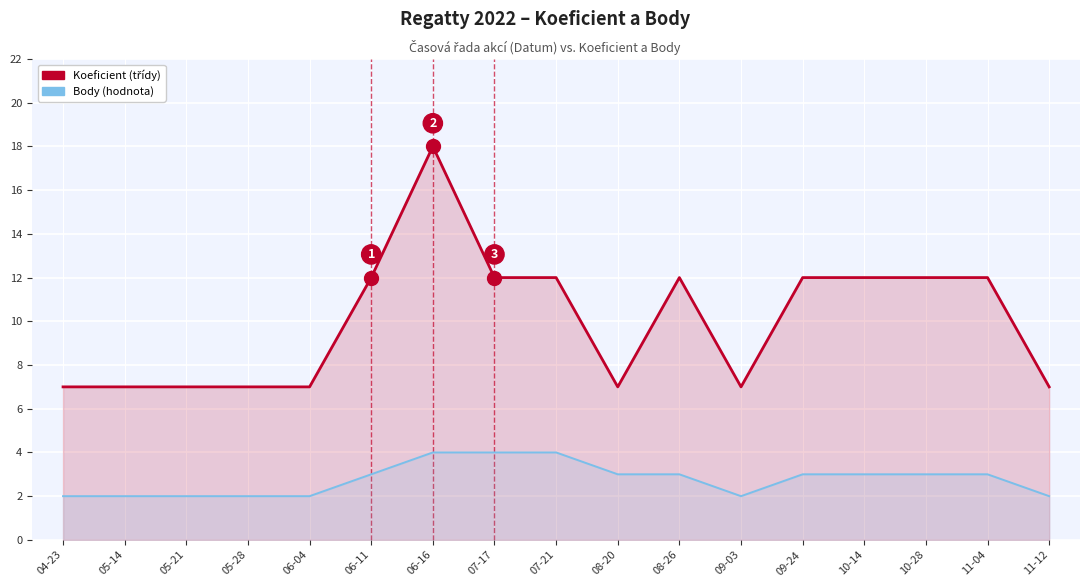

Is the value of Koeficient at 05-28 greater than the value of Body at 04-23?

Yes